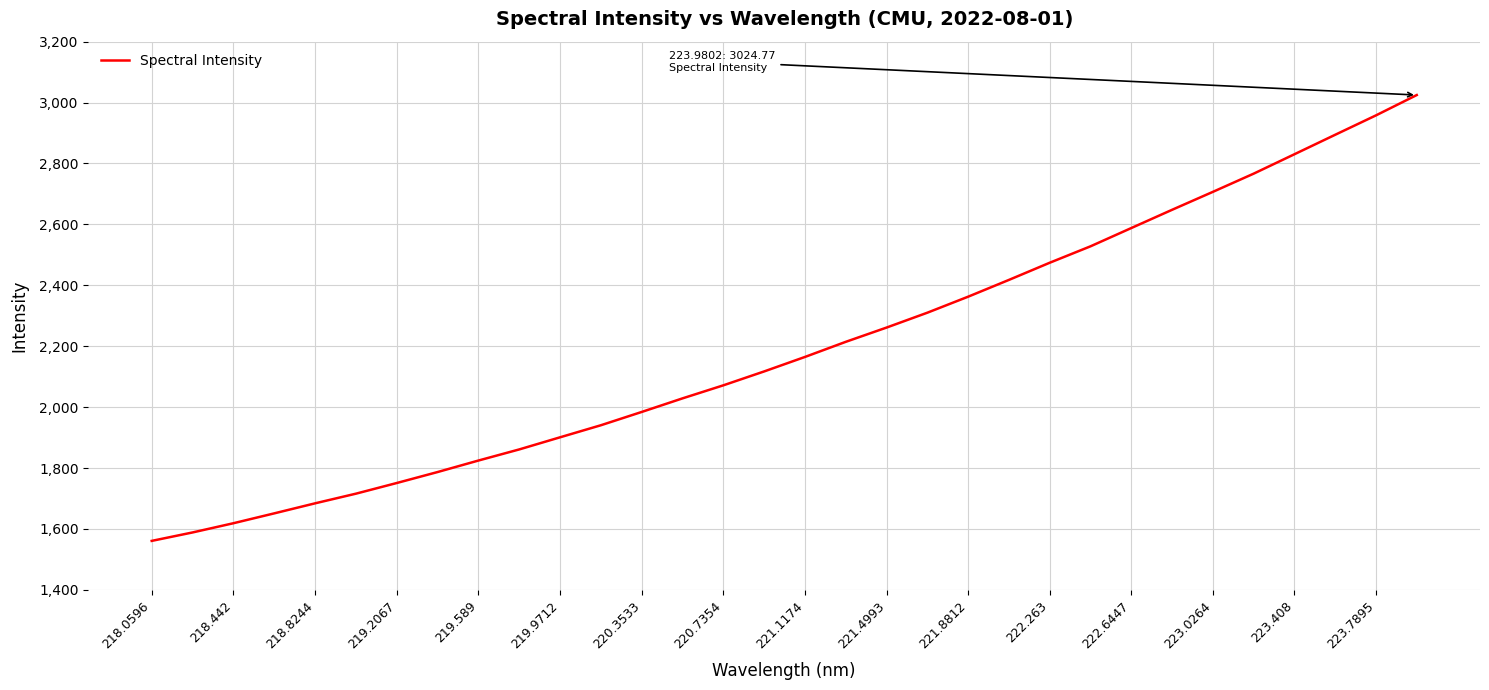

What is the difference between the second highest and second lowest values?

1369.4